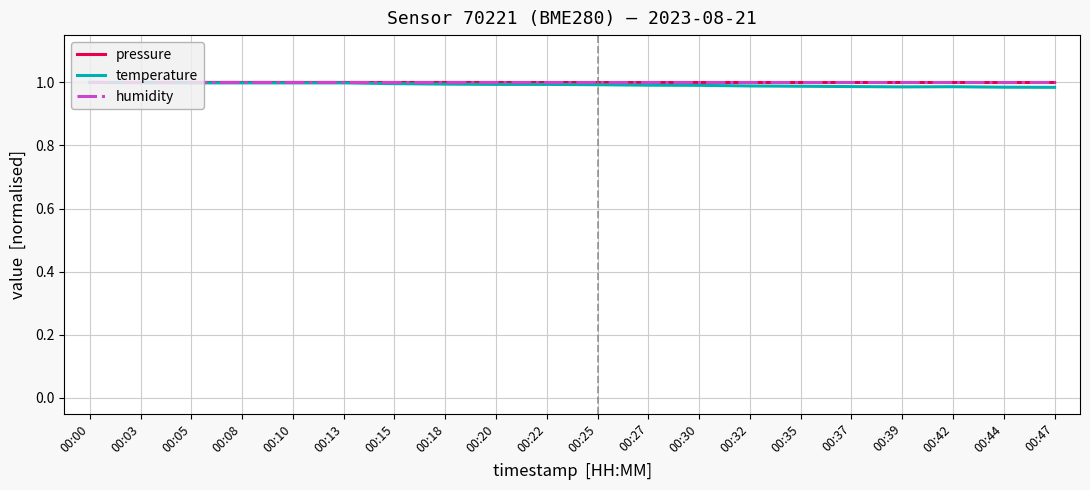

The value of pressure at 00:00 is 1.0. True or false?

True